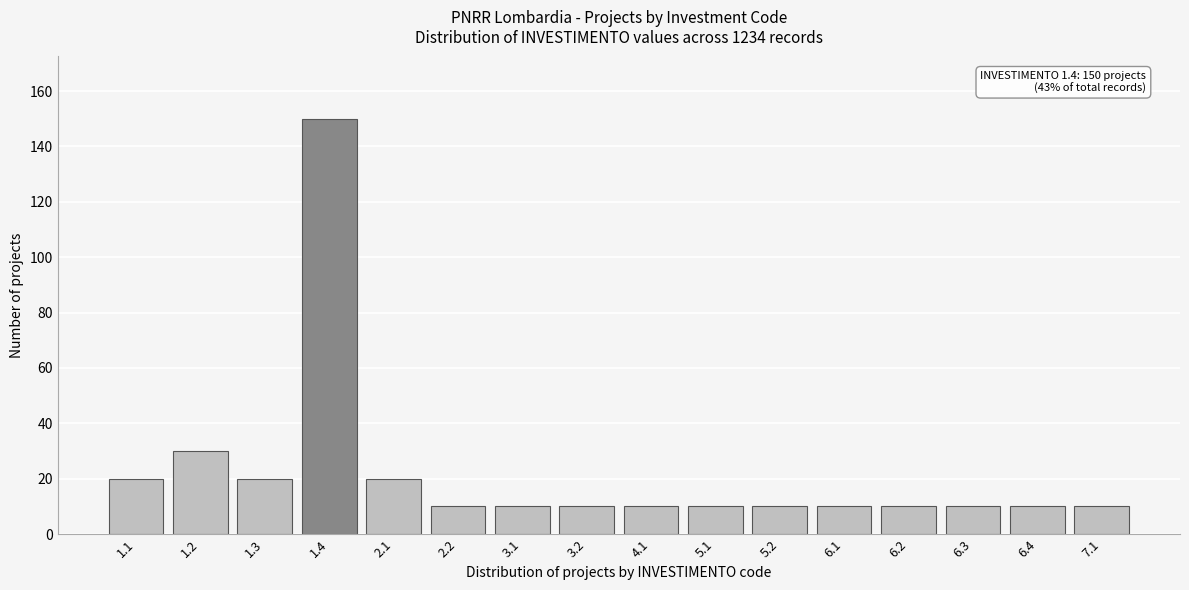

Reading left to right, extract all data points from this chart.

1.1=20	1.2=30	1.3=20	1.4=150	2.1=20	2.2=10	3.1=10	3.2=10	4.1=10	5.1=10	5.2=10	6.1=10	6.2=10	6.3=10	6.4=10	7.1=10